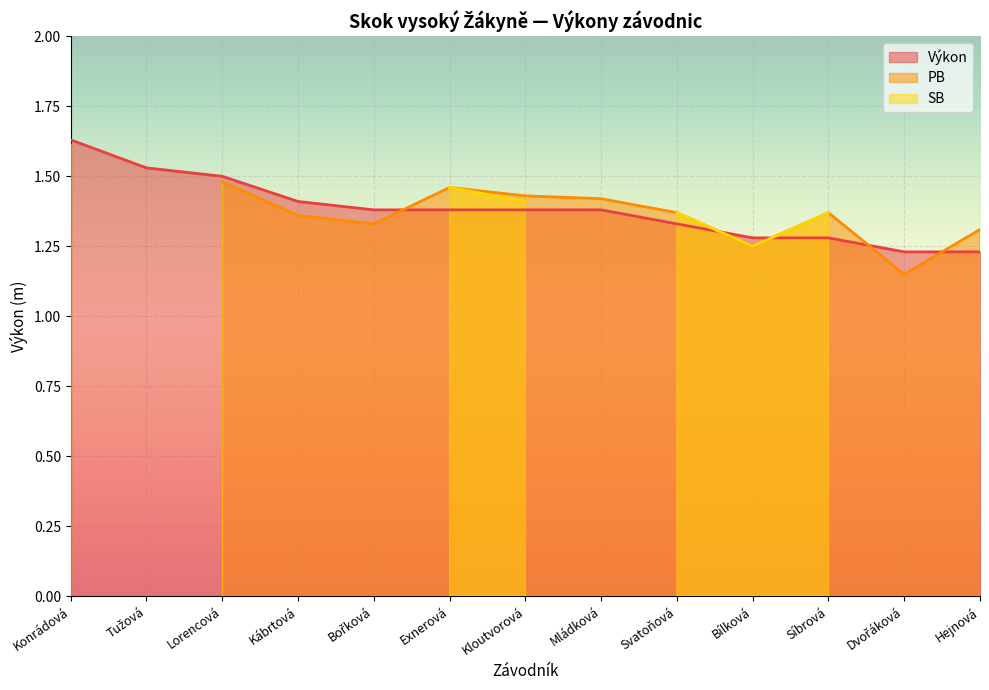

The Výkon series shows 0.8 at Mládková. True or false?

False